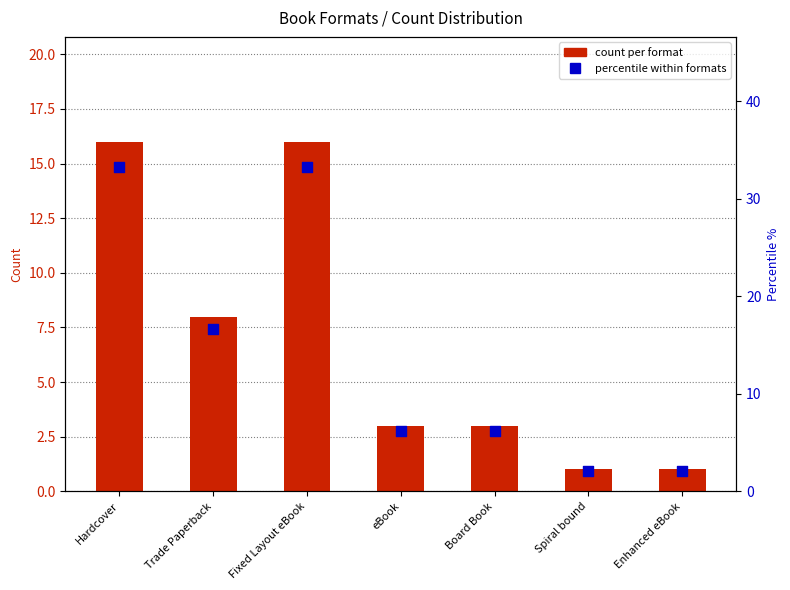

Which series contains the lowest Y value?

count per format